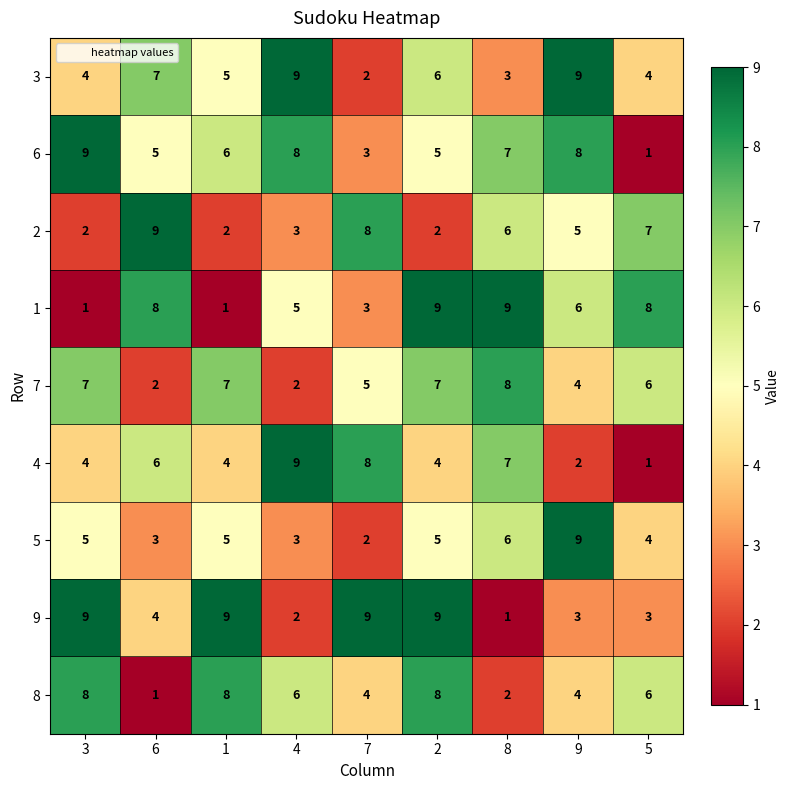

How many 7 values are between 4 and 7?

6